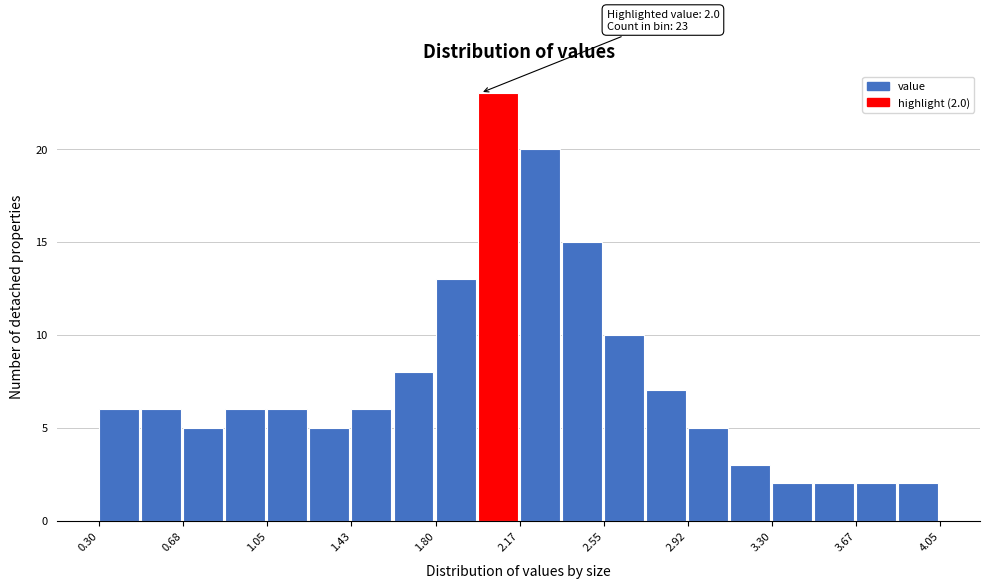

Read against the x-axis, roughly where is the centre of the tallest bar?

2.10